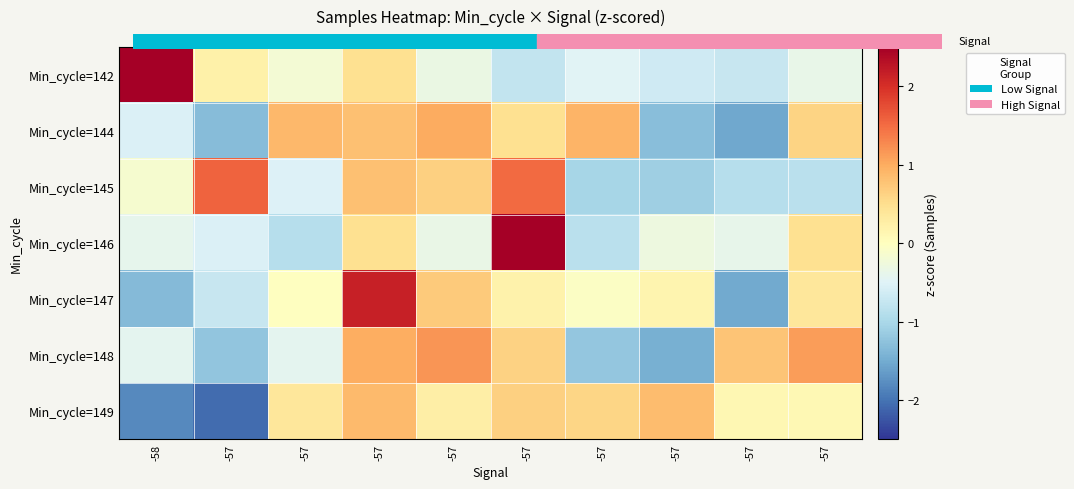

How many series are shown in this chart?

7